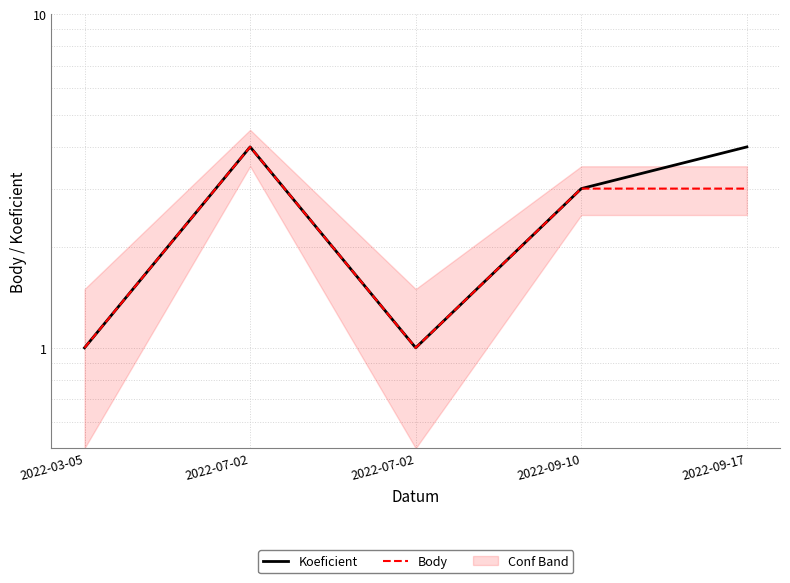

Which series changed the most between 2022-07-02 and 2022-07-02?

Koeficient